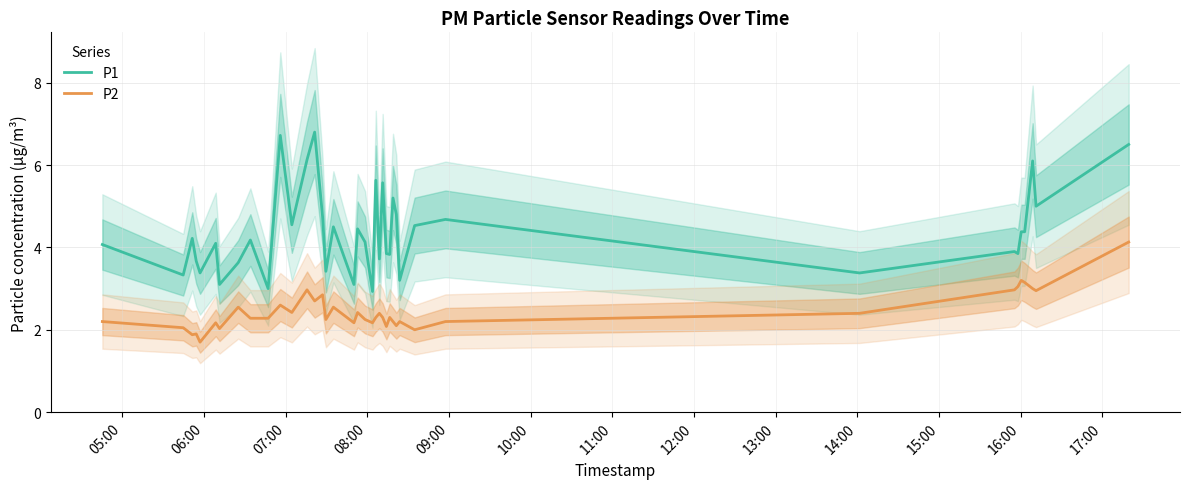

What is the value of the P1 point at the 13th from the left?

6.1